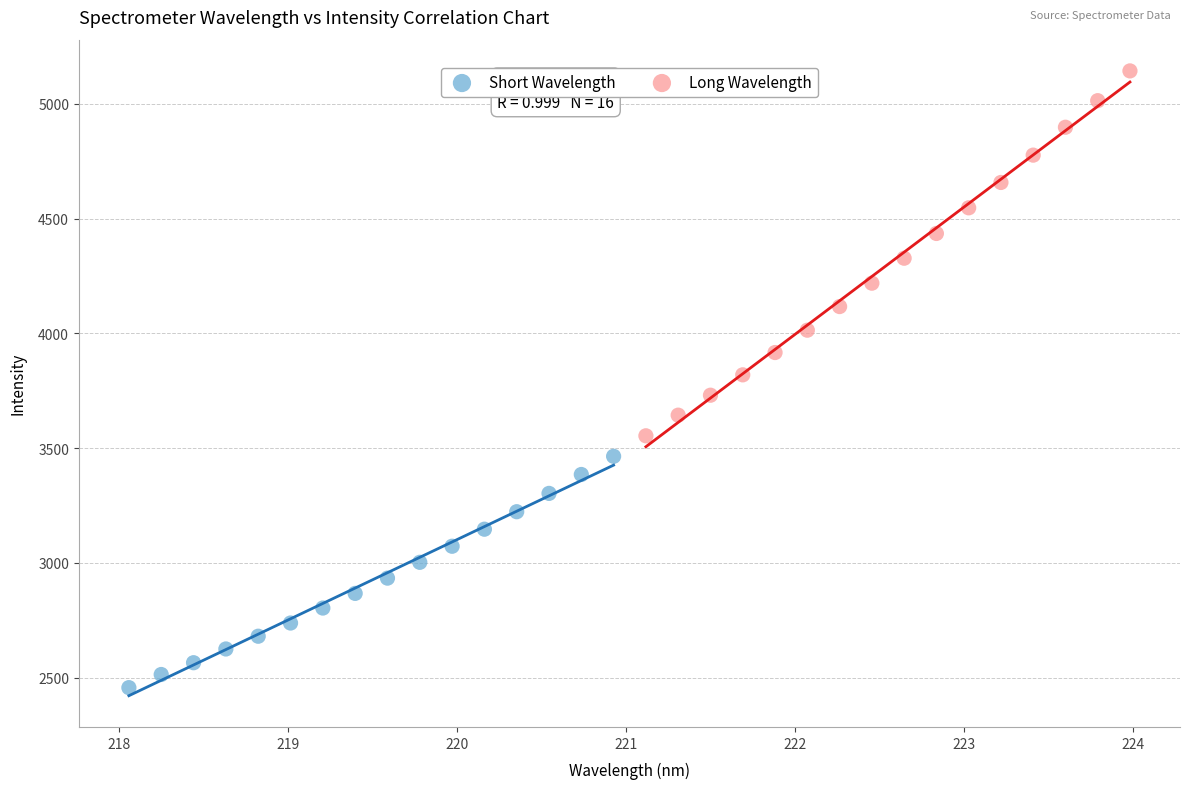

What are all the series names shown in the legend?

Short Wavelength, Long Wavelength